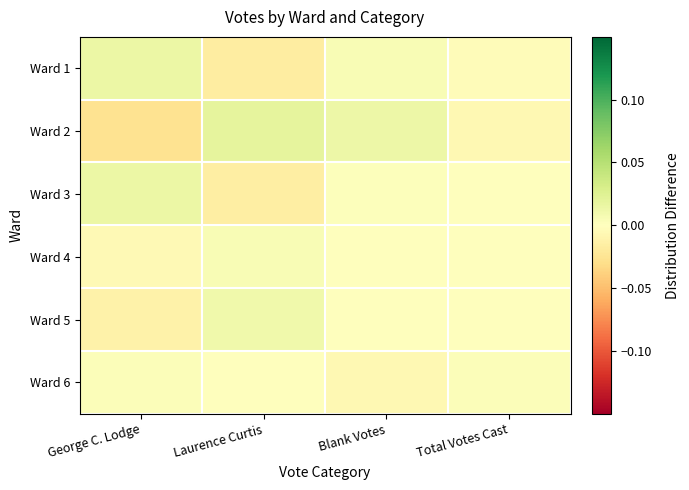

Which series has the largest range (max minus min)?

Ward 2